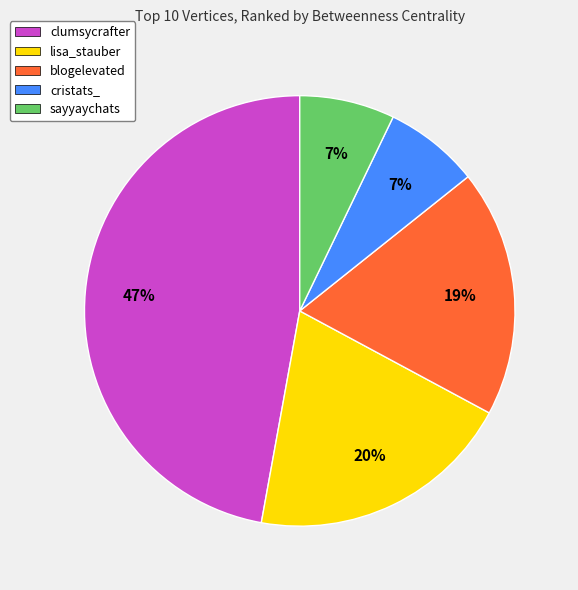

To the nearest percent, what is the difference between the clumsycrafter and lisa_stauber slice percentages?

27%